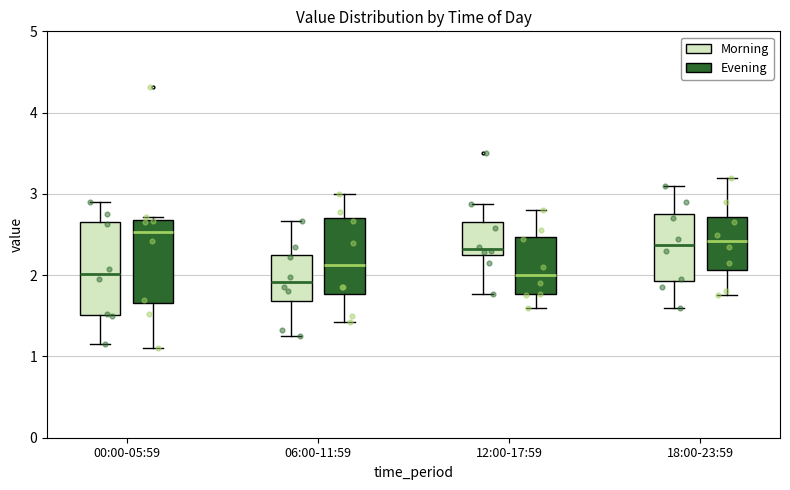

Reading left to right, transcribe this box plot: for each box, give where its median line is, the range the box spans, and where its two whiskers end, as read against the y-axis. The values are not printed on the chart, so give them approximately, as read against the axis.

00:00-05:59 (Morning): median 2.0, box 1.5 to 2.7, whiskers 1.2 to 2.9
00:00-05:59 (Evening): median 2.5, box 1.7 to 2.7, whiskers 1.1 to 2.7 (just above the box's upper edge)
06:00-11:59 (Morning): median 1.9, box 1.7 to 2.3, whiskers 1.3 to 2.7
06:00-11:59 (Evening): median 2.1, box 1.8 to 2.7, whiskers 1.4 to 3.0
12:00-17:59 (Morning): median 2.3, box 2.2 to 2.7, whiskers 1.8 to 2.9
12:00-17:59 (Evening): median 2.0, box 1.8 to 2.5, whiskers 1.6 to 2.8
18:00-23:59 (Morning): median 2.4, box 1.9 to 2.8, whiskers 1.6 to 3.1
18:00-23:59 (Evening): median 2.4, box 2.1 to 2.7, whiskers 1.8 to 3.2